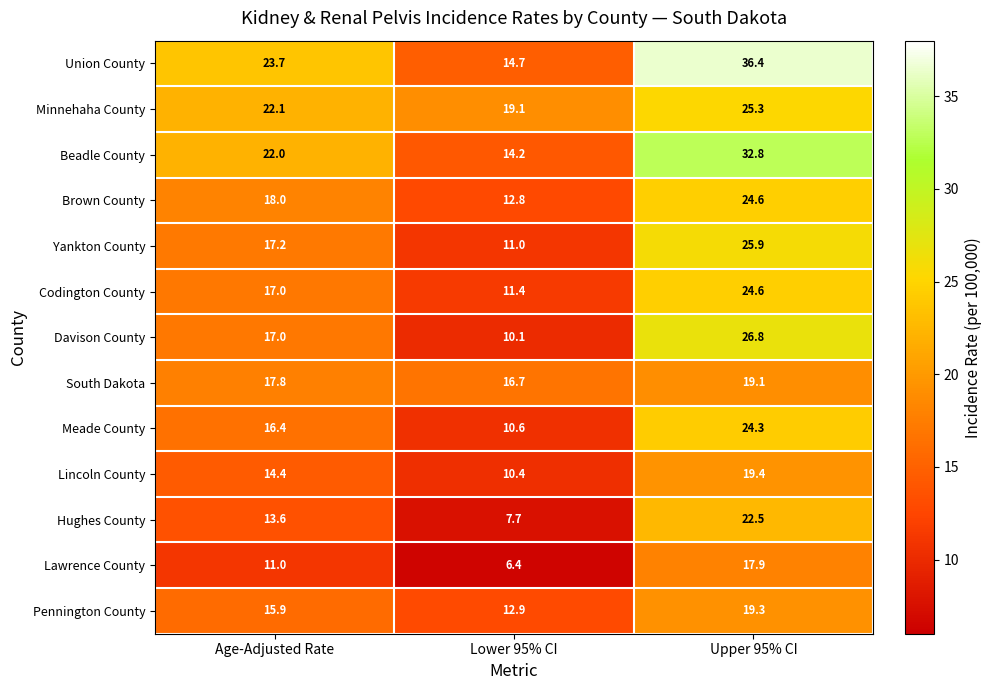

What is the sum of all Pennington County values?

48.1